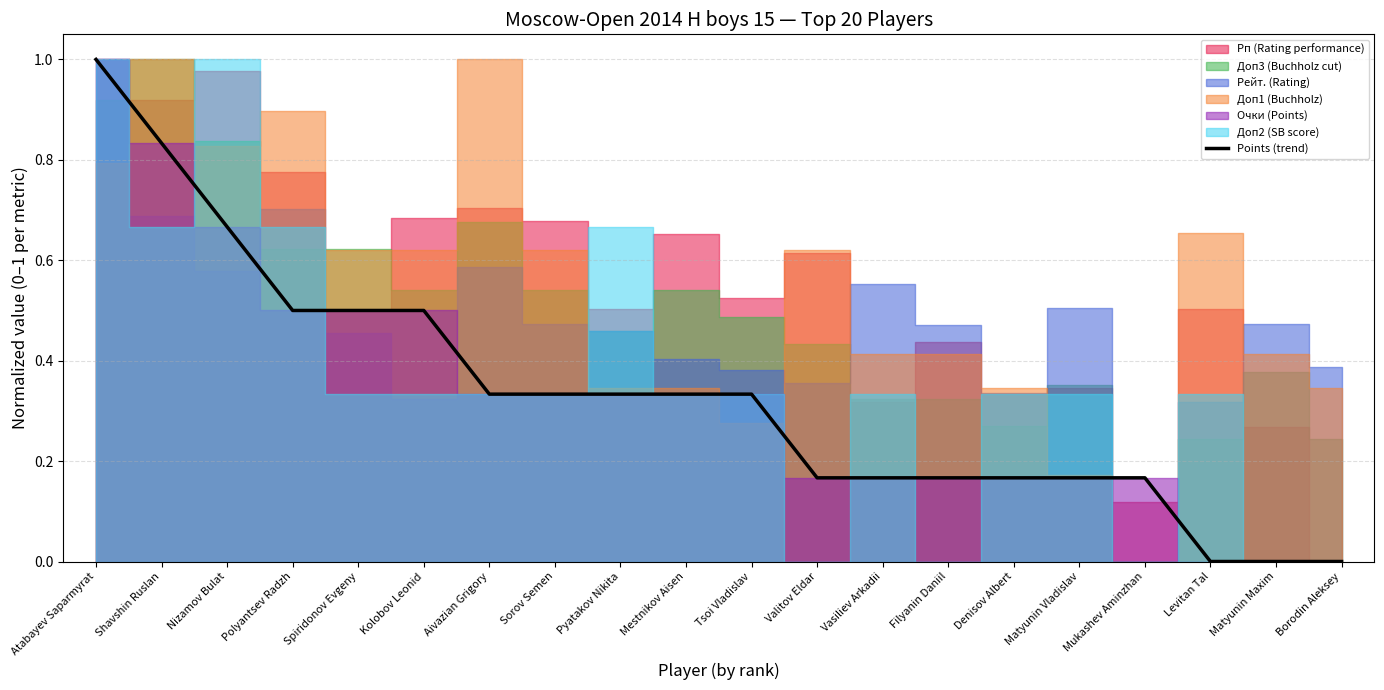

Rank the categories by value from lowest to highest.

Levitan Tal, Matyunin Maxim, Borodin Aleksey, Valitov Eldar, Vasiliev Arkadii, Filyanin Daniil, Denisov Albert, Matyunin Vladislav, Mukashev Aminzhan, Aivazian Grigory, Sorov Semen, Pyatakov Nikita, Mestnikov Aisen, Tsoi Vladislav, Polyantsev Radzh, Spiridonov Evgeny, Kolobov Leonid, Nizamov Bulat, Shavshin Ruslan, Atabayev Saparmyrat